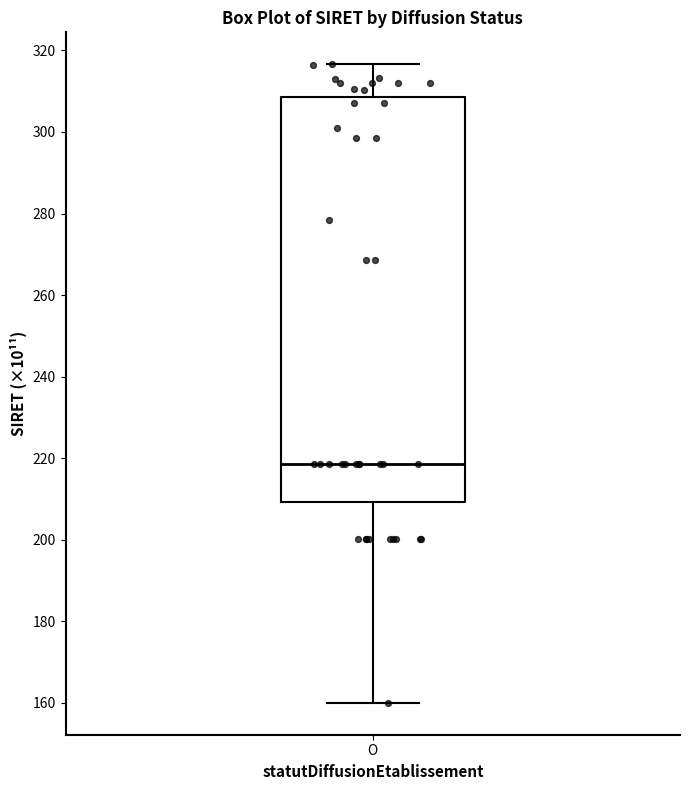

Transcribe this box plot: give where the median line is, the range the box spans, and where the two whiskers end, as read against the y-axis. The values are not printed on the chart, so give them approximately, as read against the axis.

median 218, box 210 to 308, whiskers 160 to 316